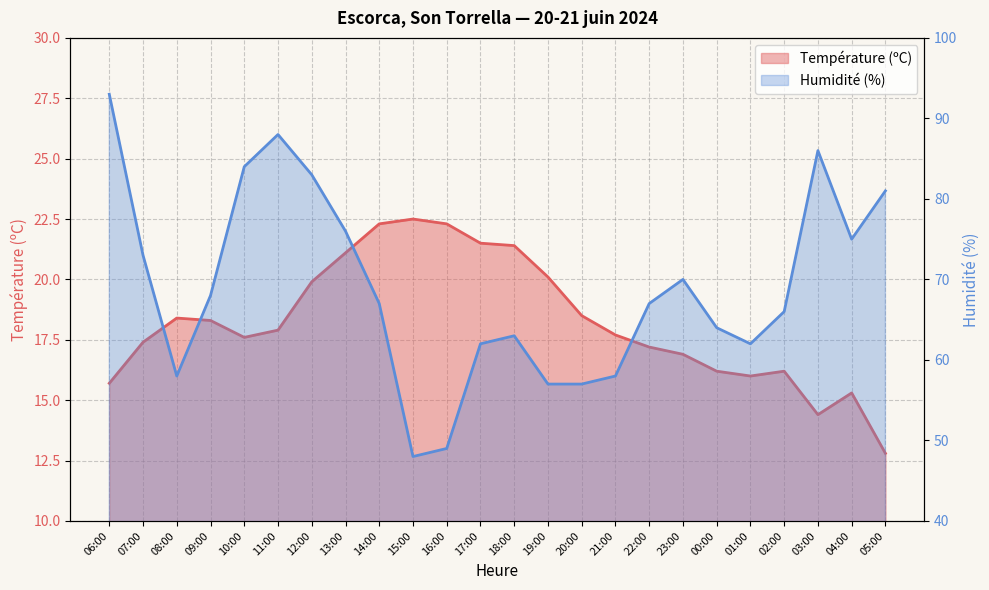

The value of Température (ºC) at 19:00 is 26.4. True or false?

False